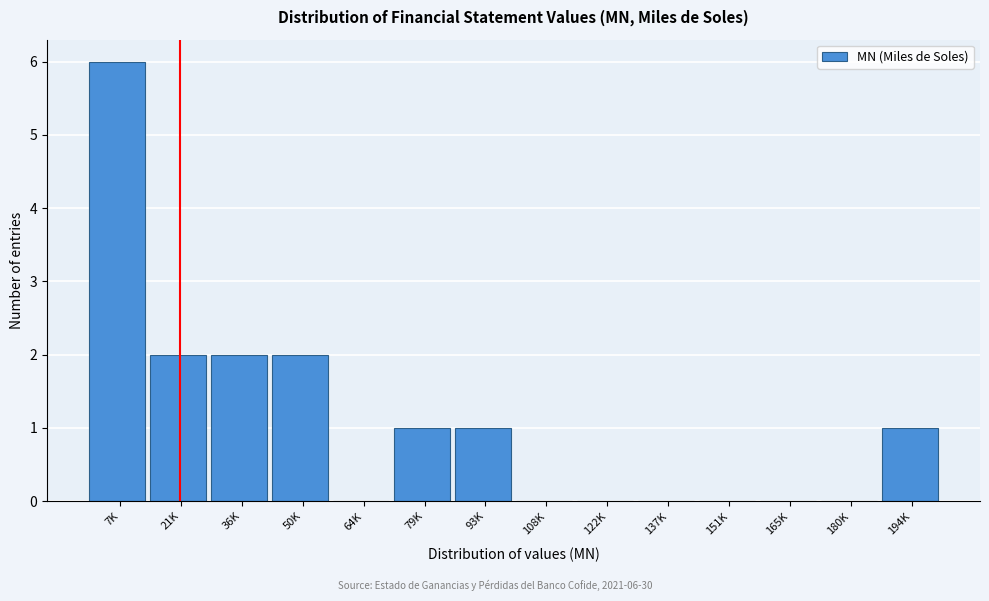

Reading left to right, transcribe all the data shown in this chart.

7K=6	21K=2	36K=2	50K=2	64K=0	79K=1	93K=1	108K=0	122K=0	137K=0	151K=0	165K=0	180K=0	194K=1